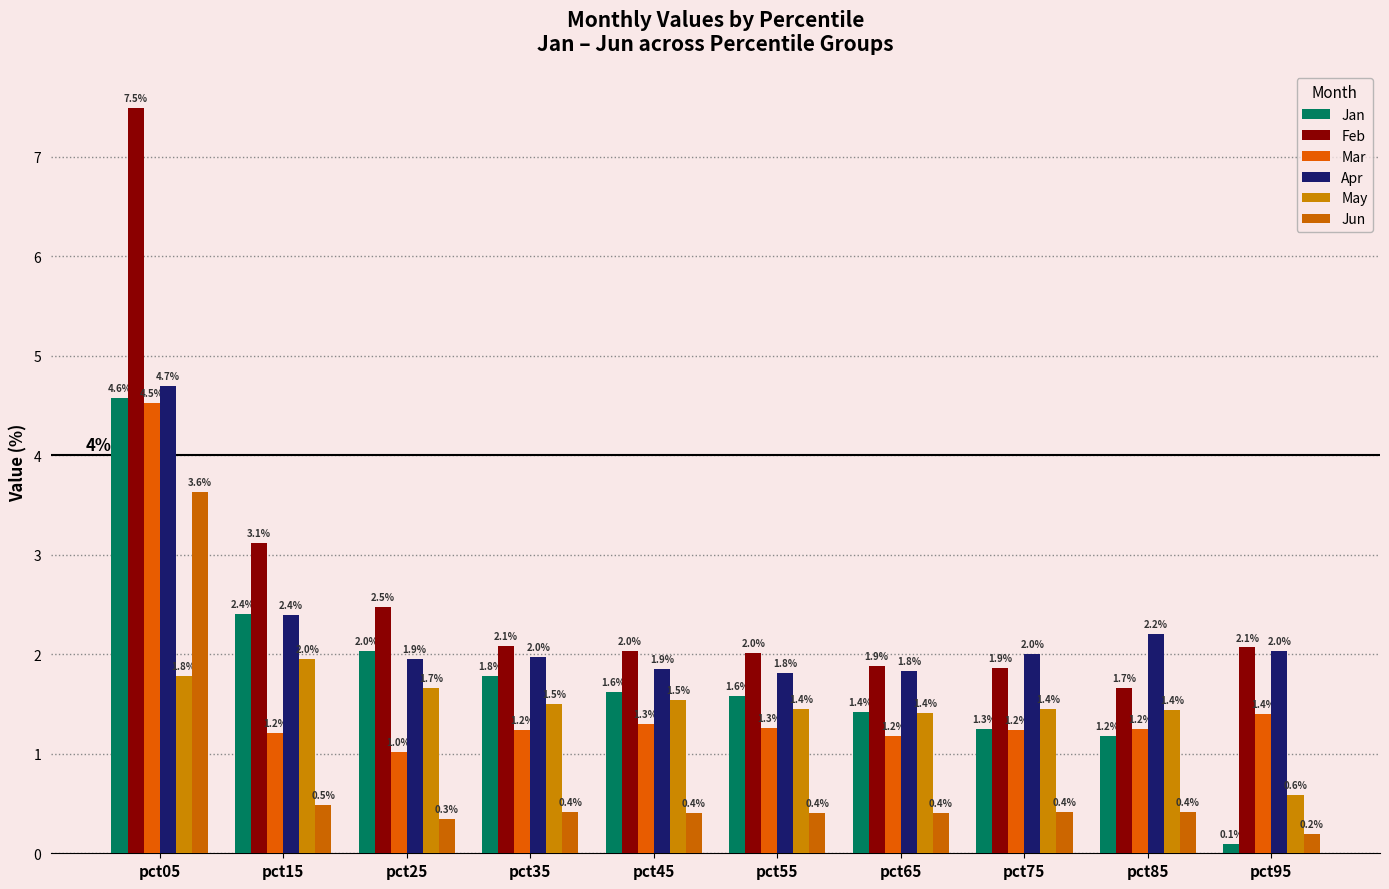

What is the difference between the maximum and second lowest values in the Feb series?

5.6